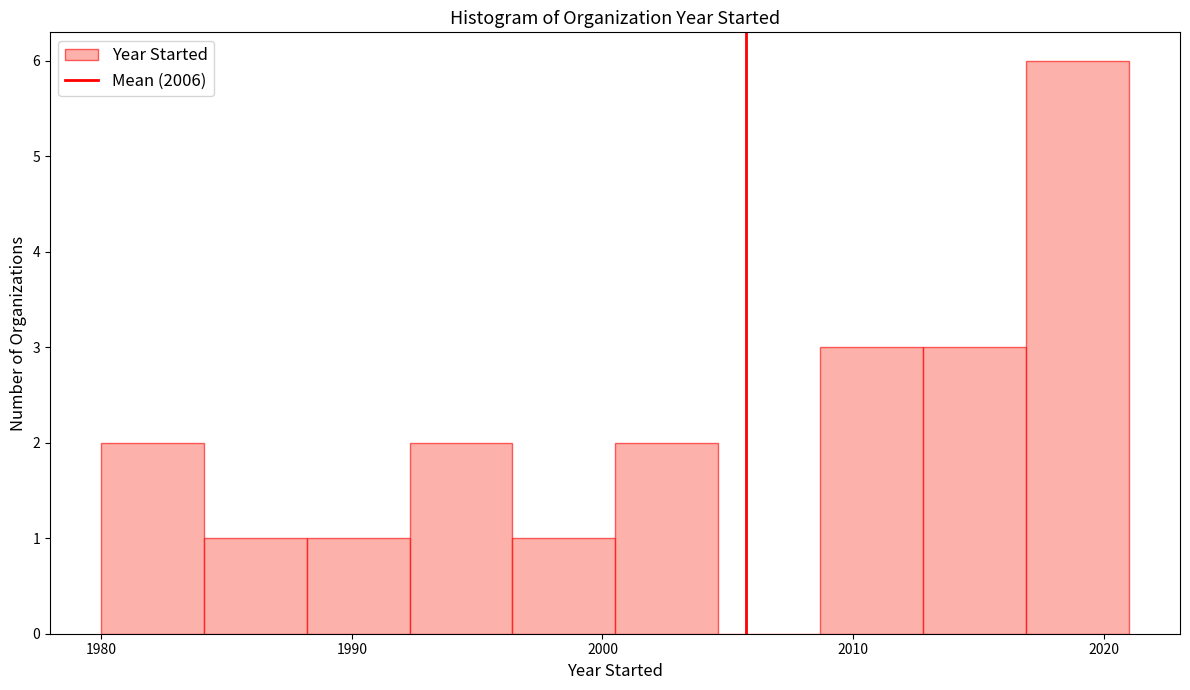

Reading left to right, transcribe this chart: for each bar, give the range it covers on the x-axis and its height. Neither the bar edges nor the heights are printed on the chart, so give them approximately, as read against the axes.

1980.0 to 1984.1: 2
1984.1 to 1988.2: 1
1988.2 to 1992.3: 1
1992.3 to 1996.4: 2
1996.4 to 2000.5: 1
2000.5 to 2004.6: 2
2004.6 to 2008.7: 0
2008.7 to 2012.8: 3
2012.8 to 2016.9: 3
2016.9 to 2021.0: 6